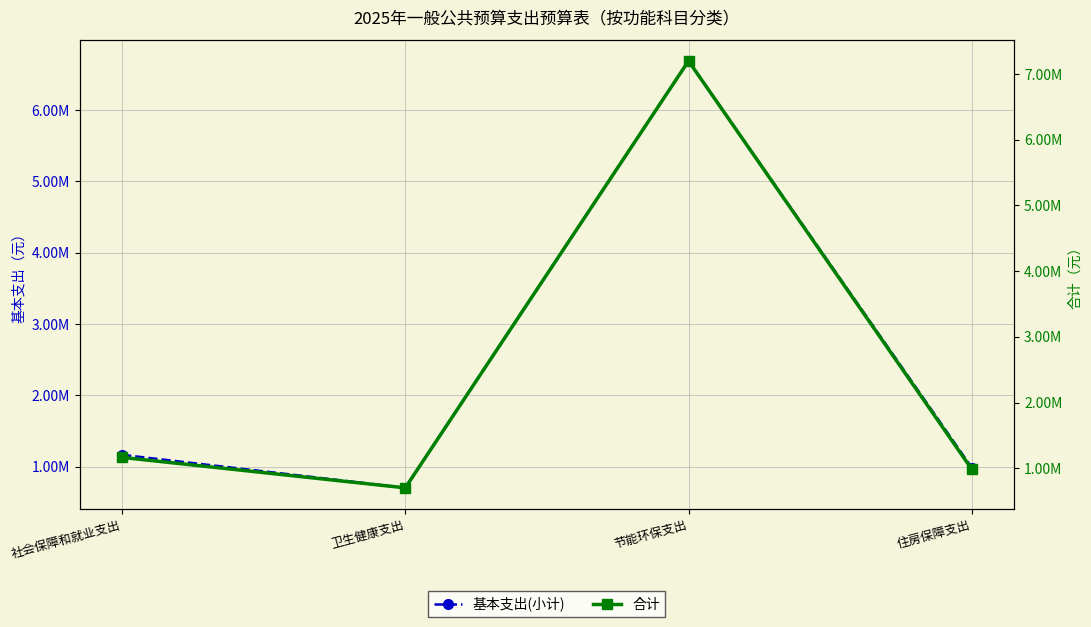

True or false: 基本支出(小计) and 合计 intersect in this chart.

False